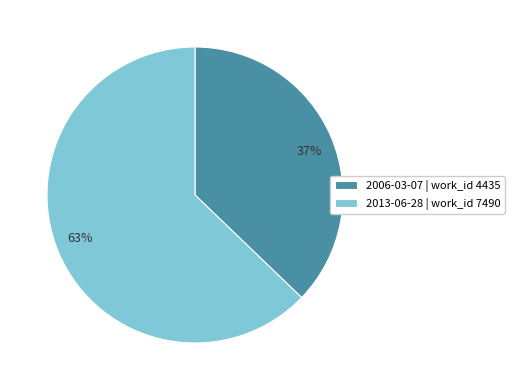

What is the majority slice?

2013-06-28